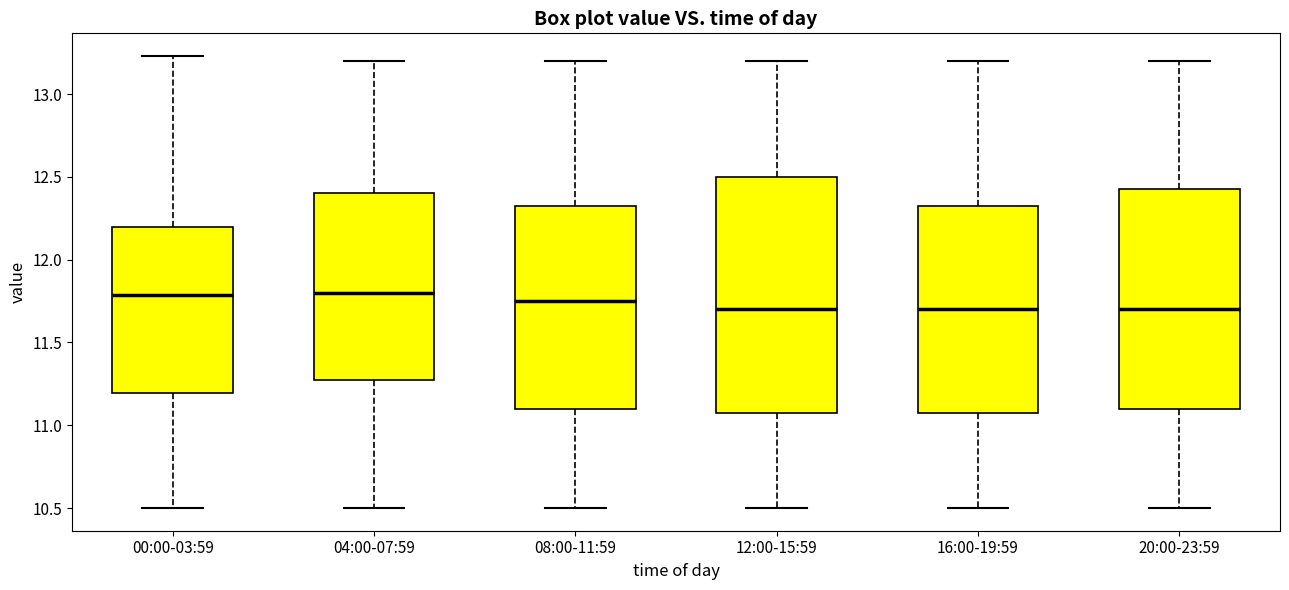

Reading left to right, transcribe this box plot: for each box, give where its median line is, the range the box spans, and where its two whiskers end, as read against the y-axis. The values are not printed on the chart, so give them approximately, as read against the axis.

00:00-03:59: median 11.80, box 11.20 to 12.20, whiskers 10.50 to 13.25
04:00-07:59: median 11.80, box 11.30 to 12.40, whiskers 10.50 to 13.20
08:00-11:59: median 11.75, box 11.10 to 12.35, whiskers 10.50 to 13.20
12:00-15:59: median 11.70, box 11.10 to 12.50, whiskers 10.50 to 13.20
16:00-19:59: median 11.70, box 11.10 to 12.35, whiskers 10.50 to 13.20
20:00-23:59: median 11.70, box 11.10 to 12.45, whiskers 10.50 to 13.20